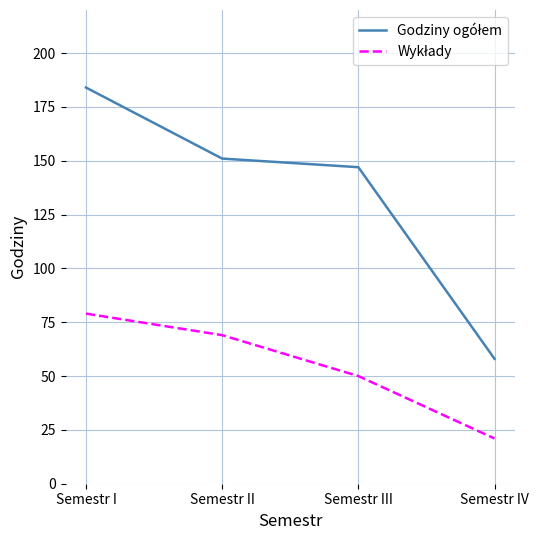

At which category is the sum across all series the highest?

Semestr I